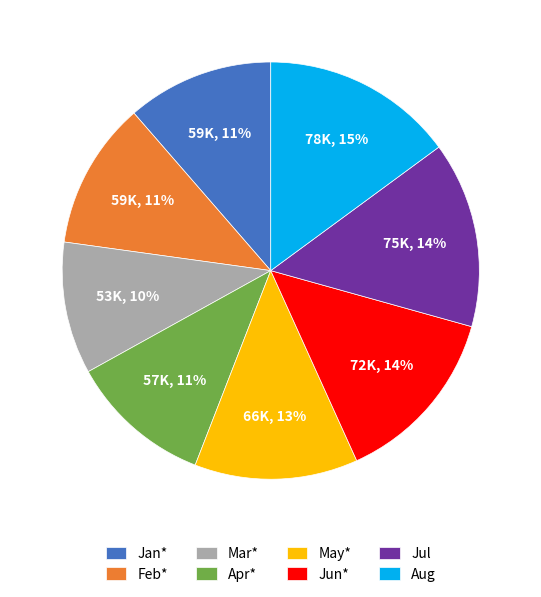

To the nearest percent, what is the average slice percentage?

12%